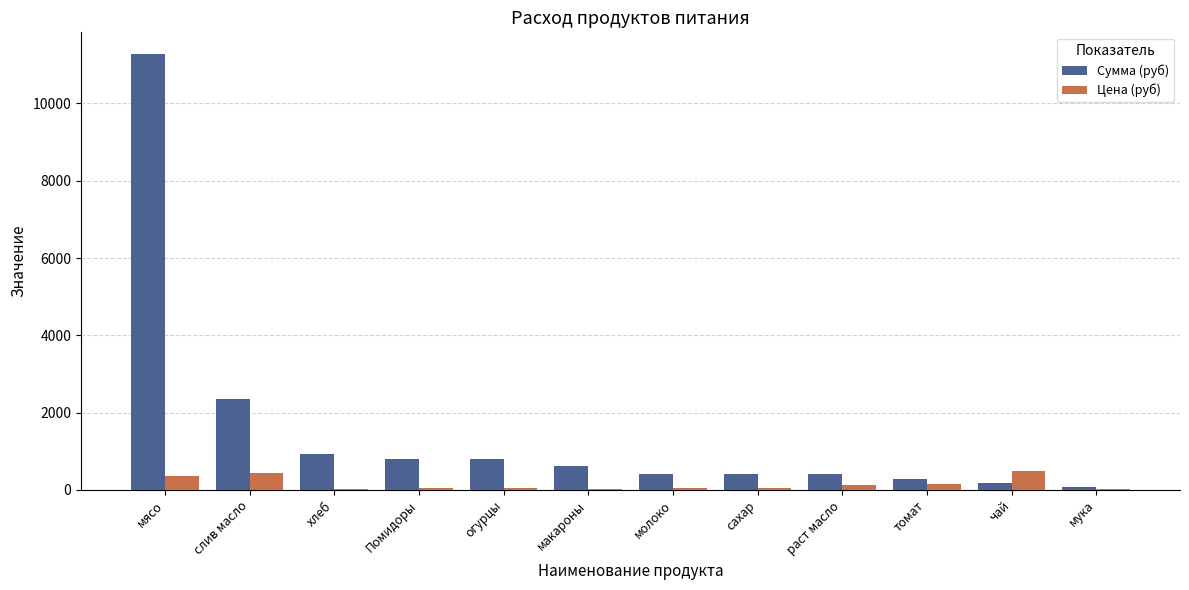

Which series has the widest spread of values?

Сумма (руб)